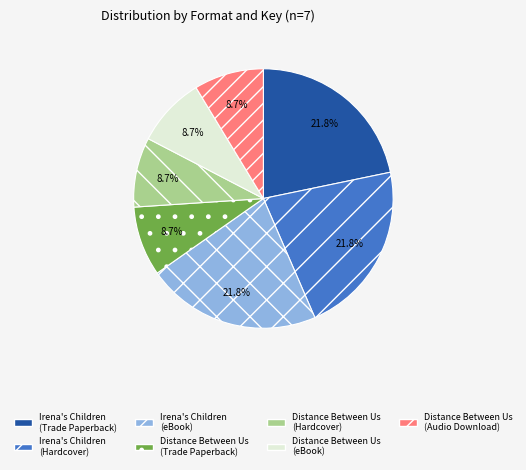

To the nearest percent, what is the difference between the Irena's Children (Trade Paperback) and Distance Between Us (Hardcover) slice percentages?

13%